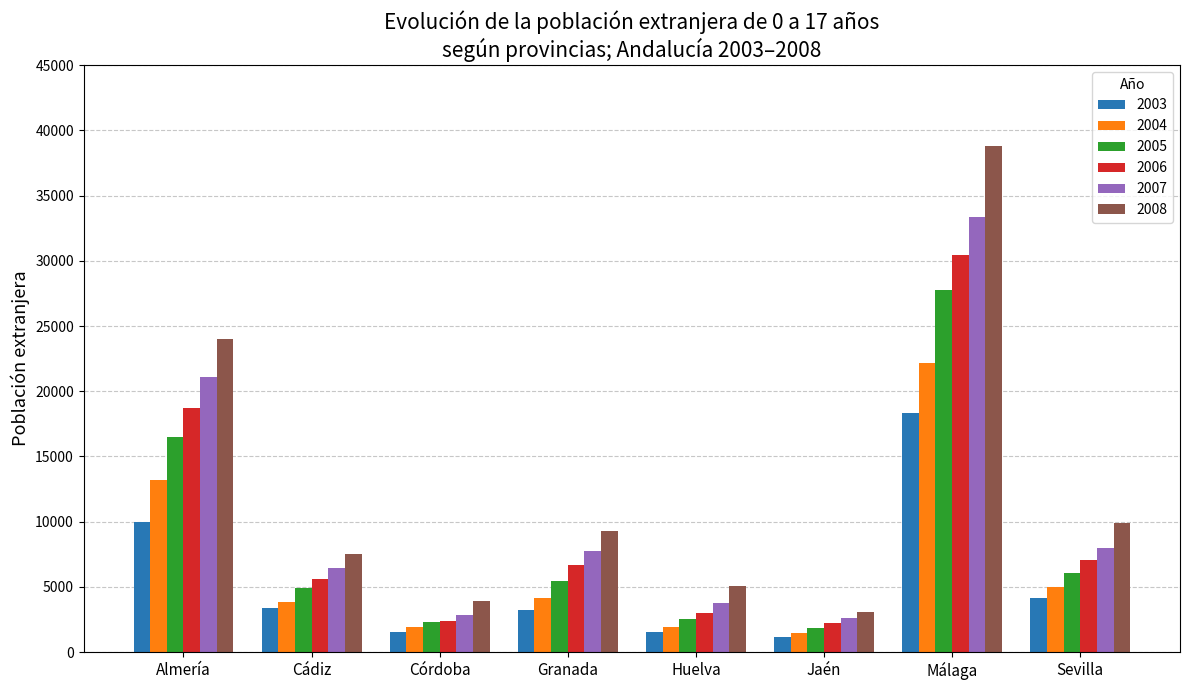

What is the label of the 6th bar from the right?

Córdoba